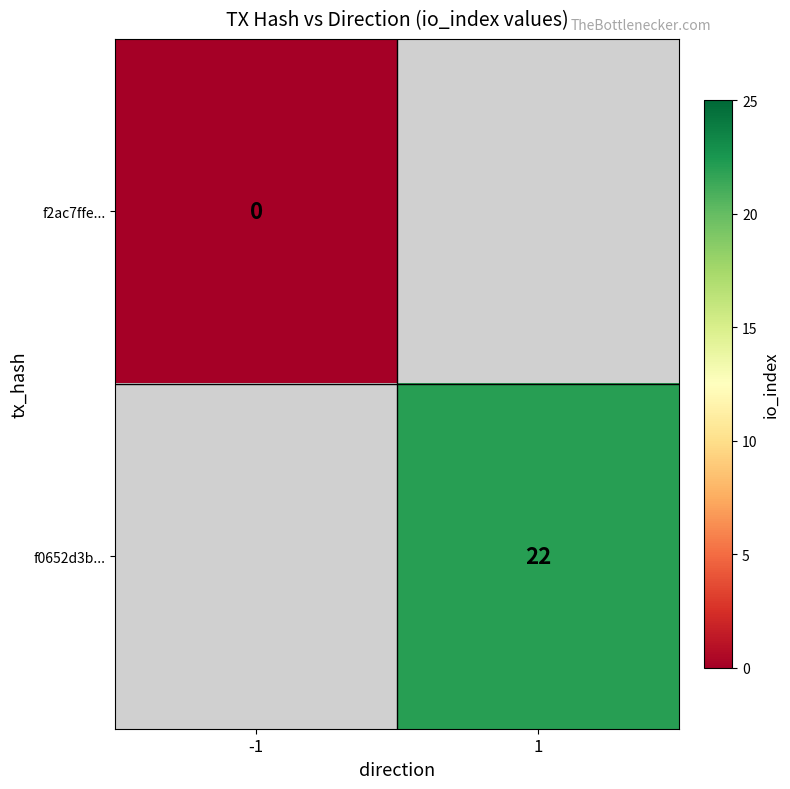

Which category has the highest value across all series?

1